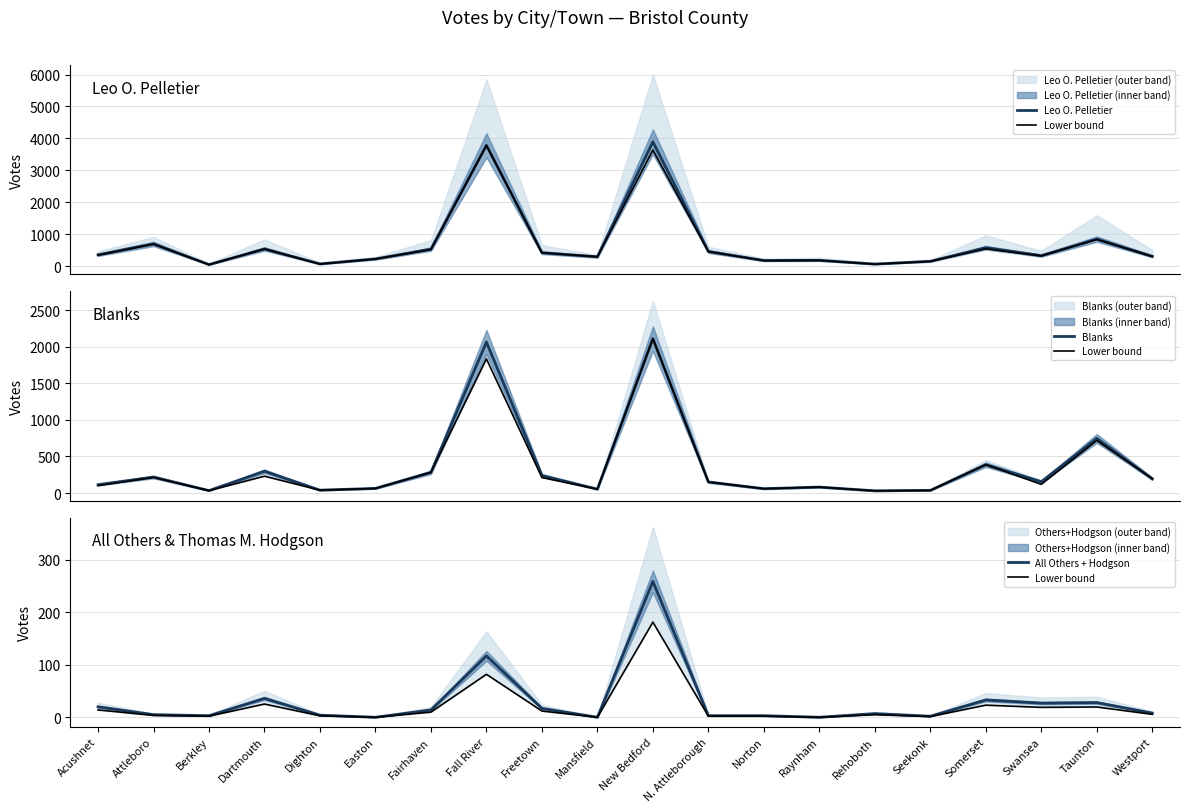

The value of Blanks at Westport is 52.1. True or false?

False